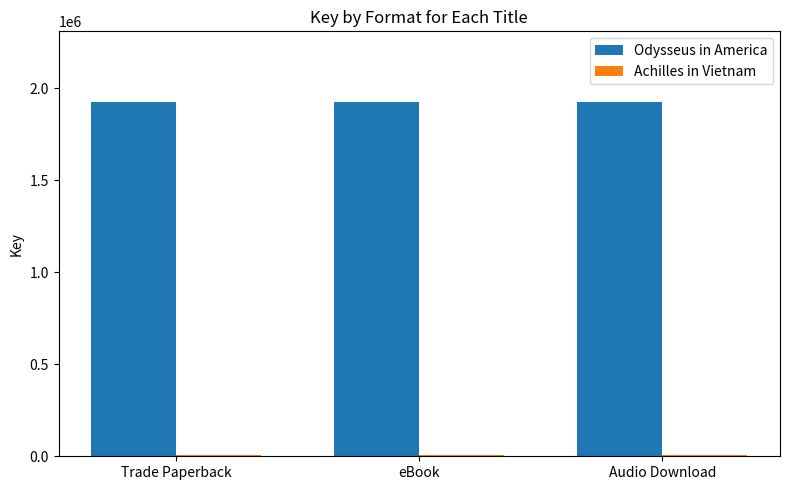

Is it true that Odysseus in America equals 3303746 at Audio Download?

False